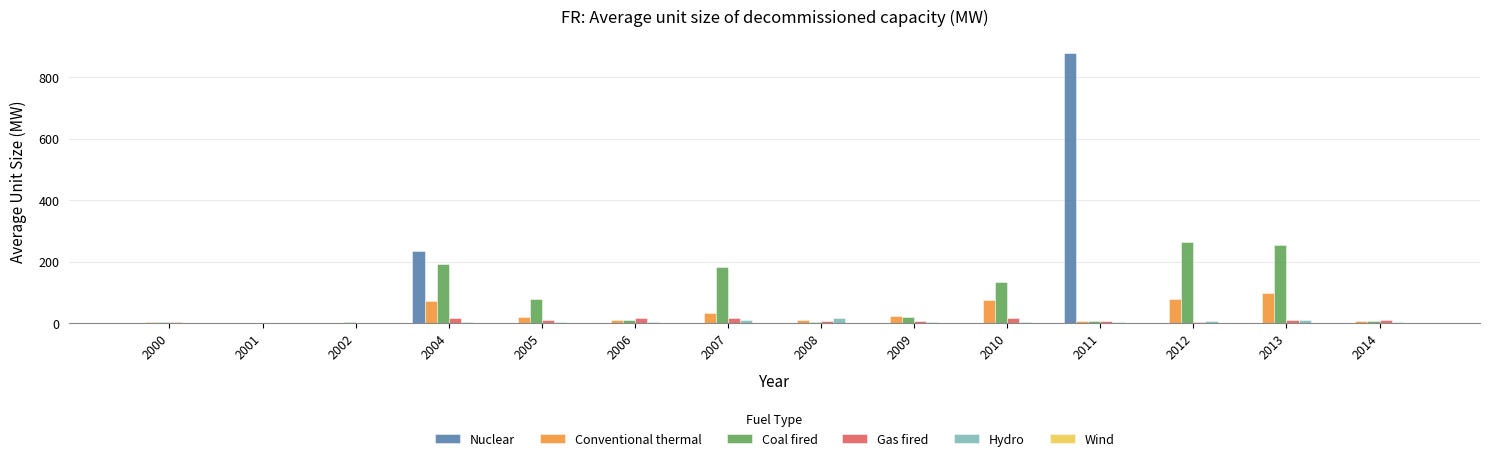

What is the sum of all Conventional thermal values?

438.1